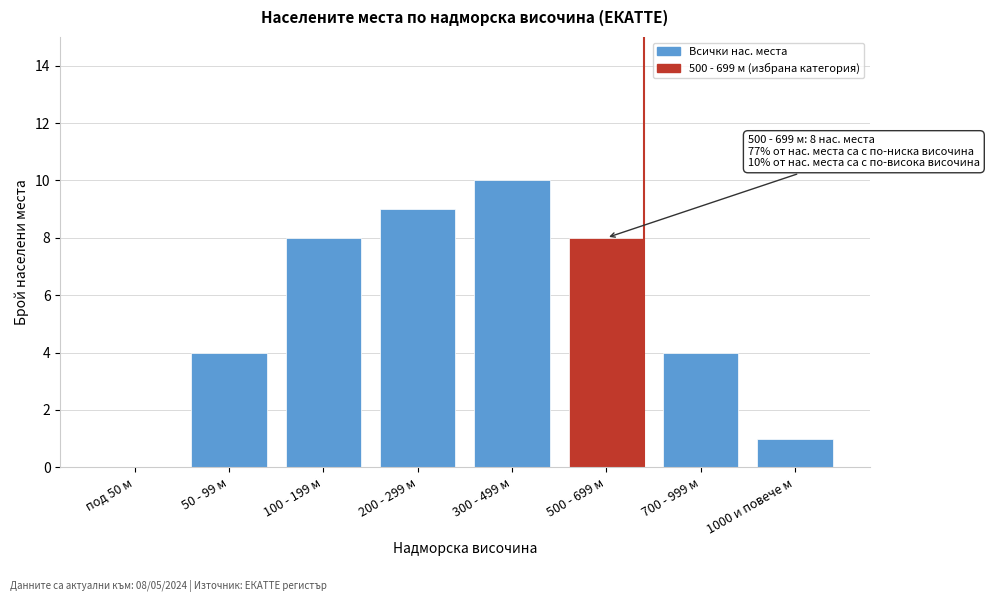

Reading right to left, transcribe all the data shown in this chart.

1000 и повече м=1	700 - 999 м=4	500 - 699 м=8	300 - 499 м=10	200 - 299 м=9	100 - 199 м=8	50 - 99 м=4	под 50 м=0